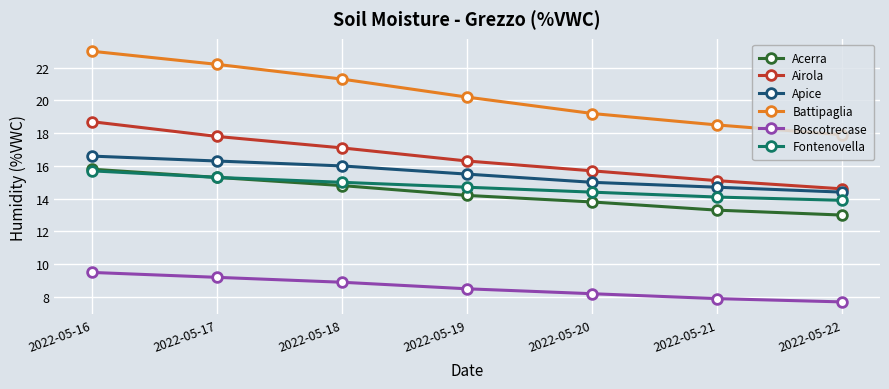

True or false: Airola and Fontenovella intersect in this chart.

False